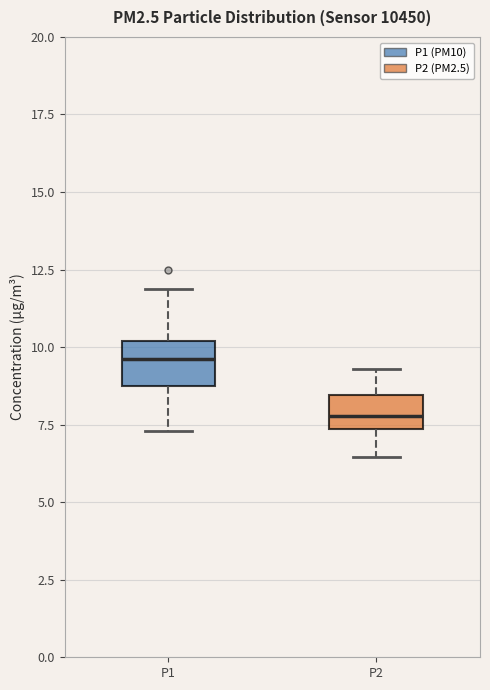

Reading left to right, read every box against the y-axis: the position of its median line, the range the box covers, and the ends of its whiskers. The values are not printed on the chart, so give them approximately, as read against the axis.

P1: median 9.5, box 8.5 to 10.0, whiskers 7.5 to 12.0
P2: median 8.0, box 7.5 to 8.5, whiskers 6.5 to 9.5